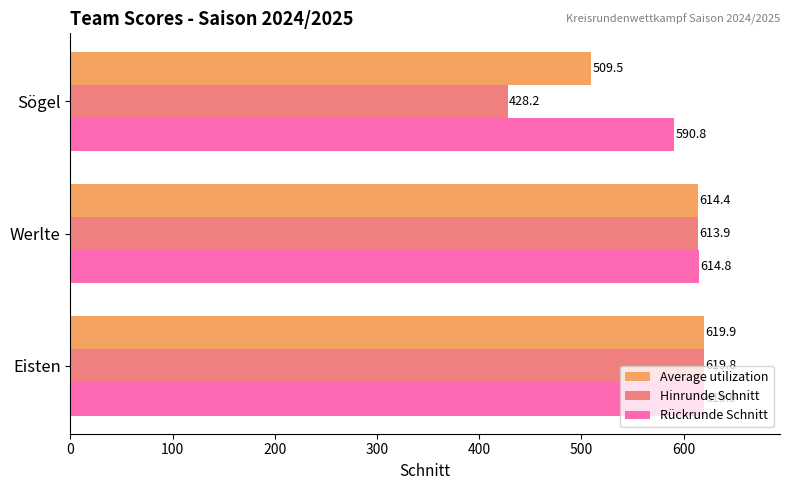

True or false: Rückrunde Schnitt has a value of 178.9 at Werlte.

False